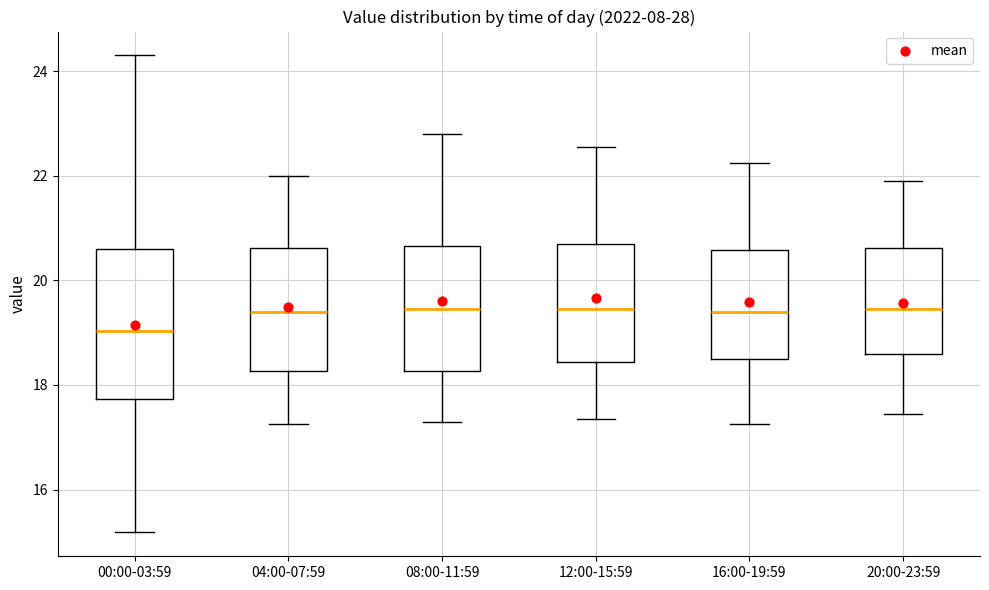

Reading left to right, read every box against the y-axis: the position of its median line, the range the box covers, and the ends of its whiskers. The values are not printed on the chart, so give them approximately, as read against the axis.

00:00-03:59: median 19.0, box 17.8 to 20.6, whiskers 15.2 to 24.4
04:00-07:59: median 19.4, box 18.2 to 20.6, whiskers 17.2 to 22.0
08:00-11:59: median 19.4, box 18.2 to 20.6, whiskers 17.4 to 22.8
12:00-15:59: median 19.4, box 18.4 to 20.6, whiskers 17.4 to 22.6
16:00-19:59: median 19.4, box 18.4 to 20.6, whiskers 17.2 to 22.2
20:00-23:59: median 19.4, box 18.6 to 20.6, whiskers 17.4 to 22.0